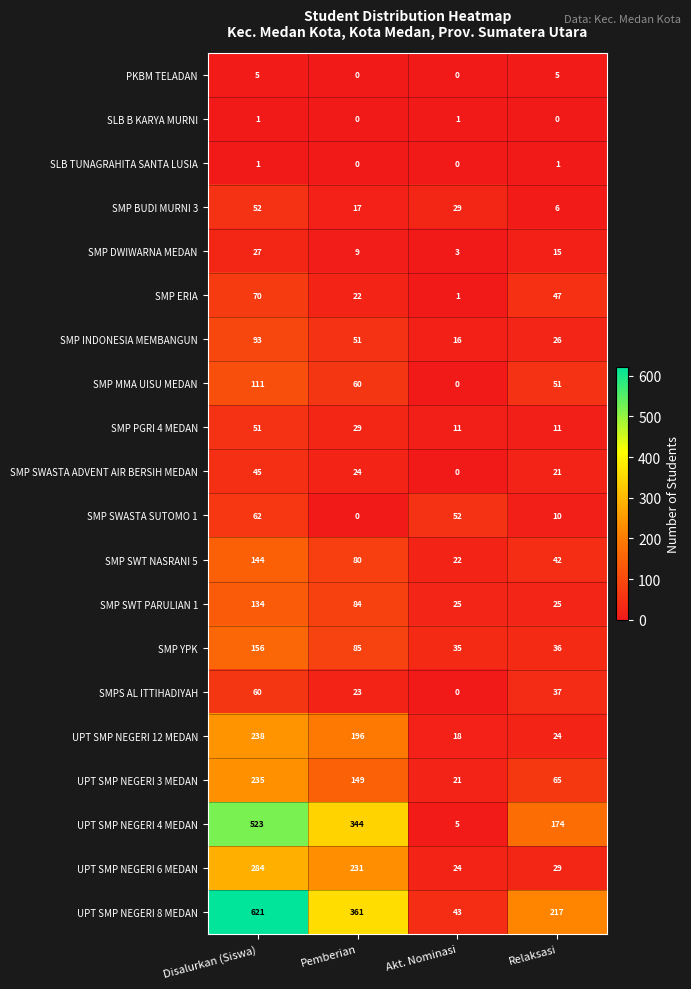

The SLB TUNAGRAHITA SANTA LUSIA series shows -1 at Pemberian. True or false?

False